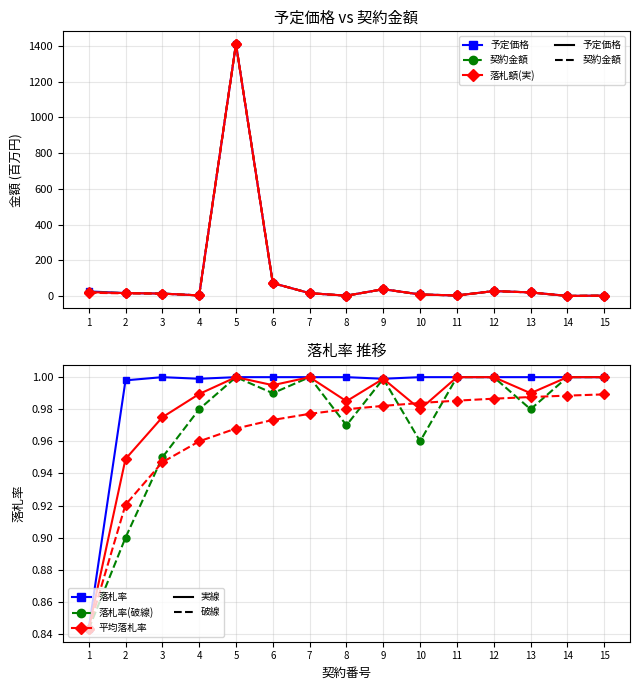

True or false: 落札率_solid and 契約金額 cross at least once.

False